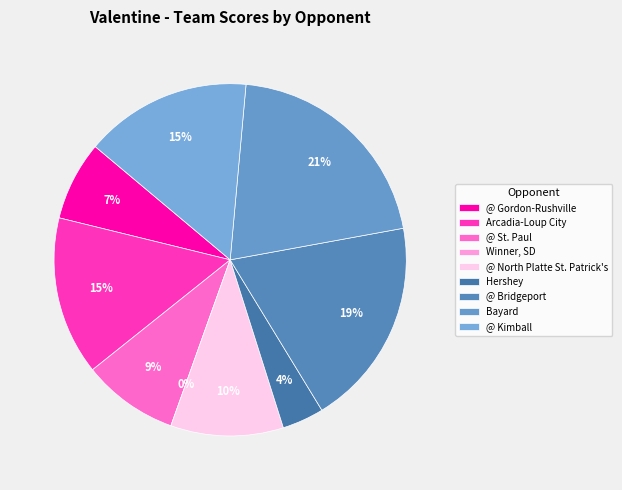

What percentage is the @ Kimball slice, to the nearest percent?

15%